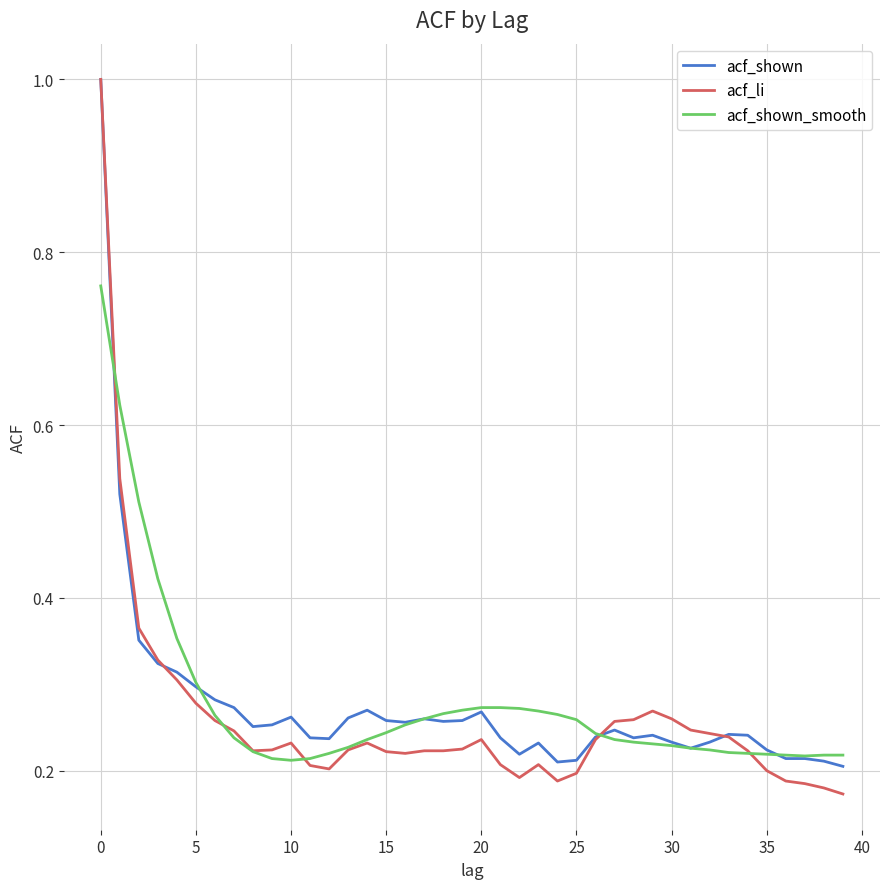

Which series has the widest spread of values?

acf_li